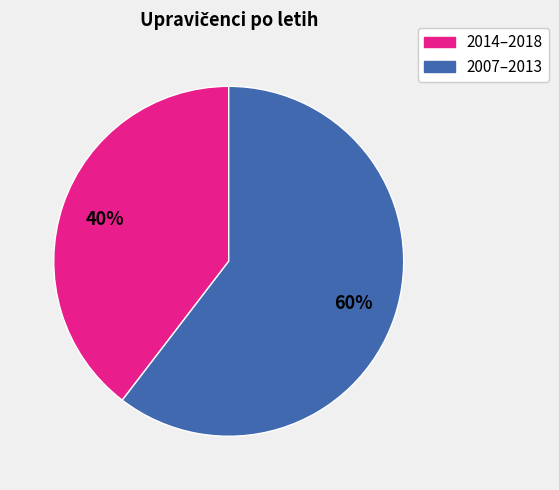

Does any single category account for the majority?

Yes